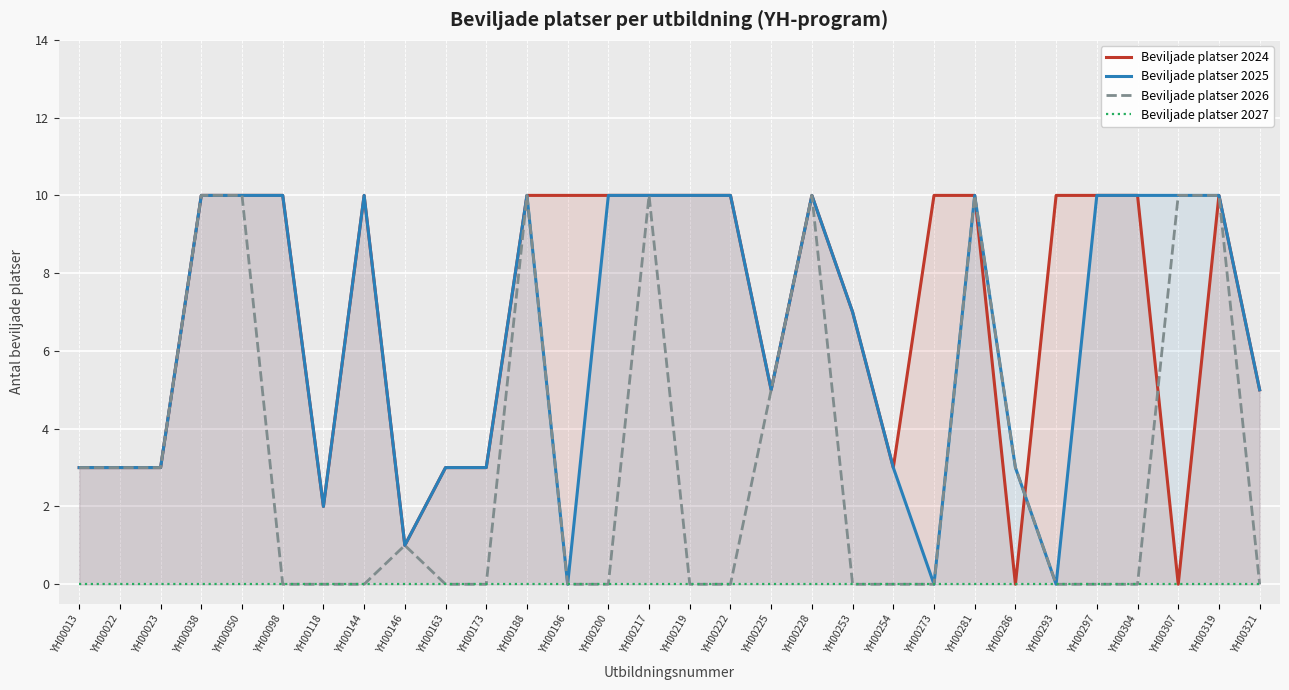

Rank the series by their maximum value, from lowest to highest.

Beviljade platser 2027, Beviljade platser 2024, Beviljade platser 2025, Beviljade platser 2026